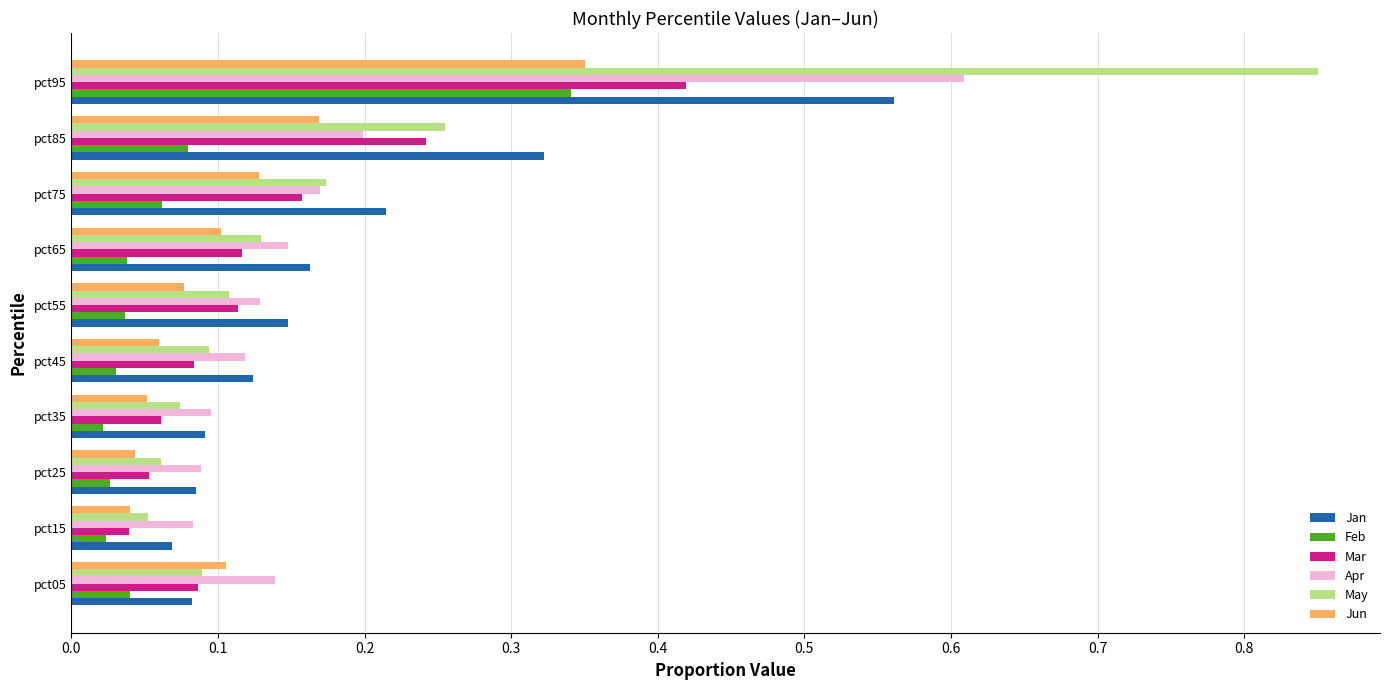

What is the sum of all Jun values?

1.1